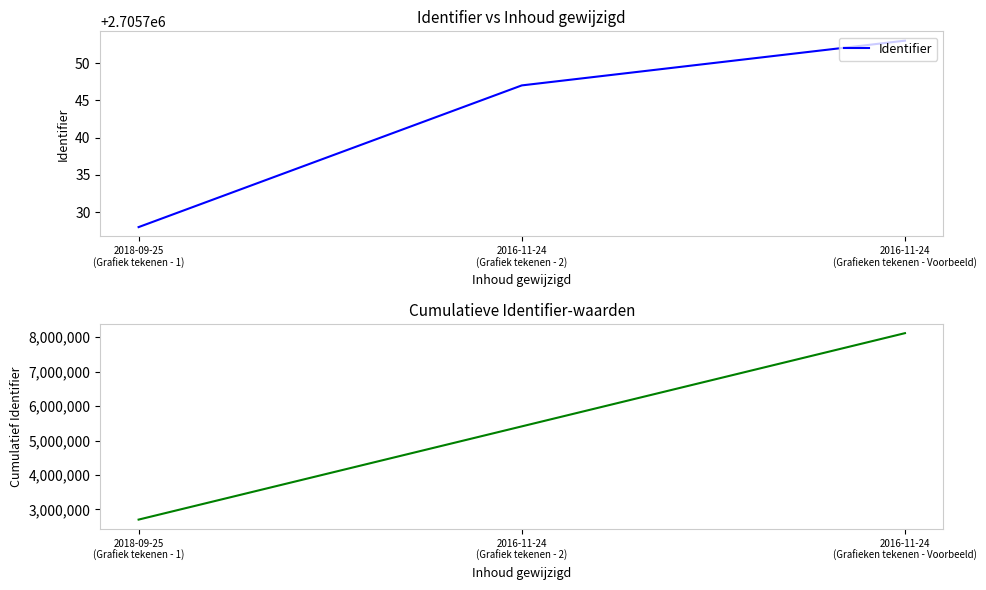

Which label corresponds to the largest value in the chart?

2016-11-24
(Grafieken tekenen - Voorbeeld)